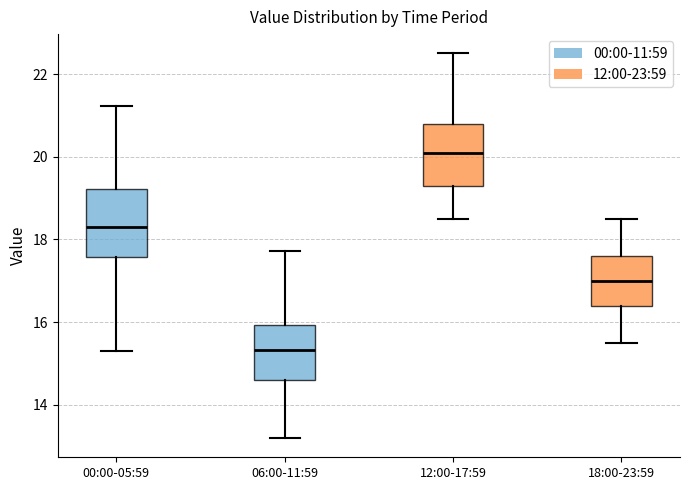

Which box has the lowest median line?

06:00-11:59